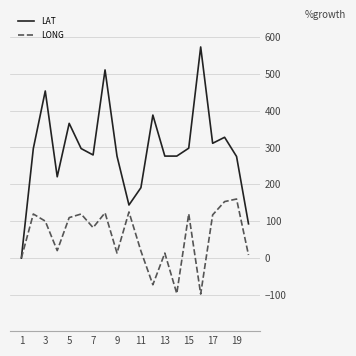

What is the sum of all LONG values?

1138.4